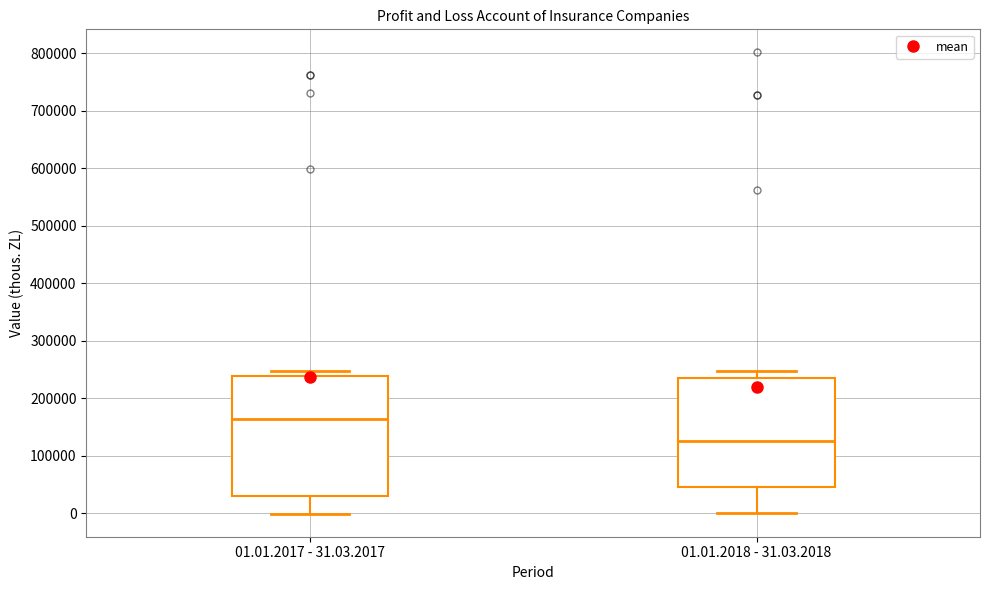

Reading left to right, transcribe this box plot: for each box, give where its median line is, the range the box spans, and where its two whiskers end, as read against the y-axis. The values are not printed on the chart, so give them approximately, as read against the axis.

01.01.2017 - 31.03.2017: median 160000, box 30000 to 240000, whiskers 0 to 250000
01.01.2018 - 31.03.2018: median 130000, box 50000 to 230000, whiskers 0 to 250000